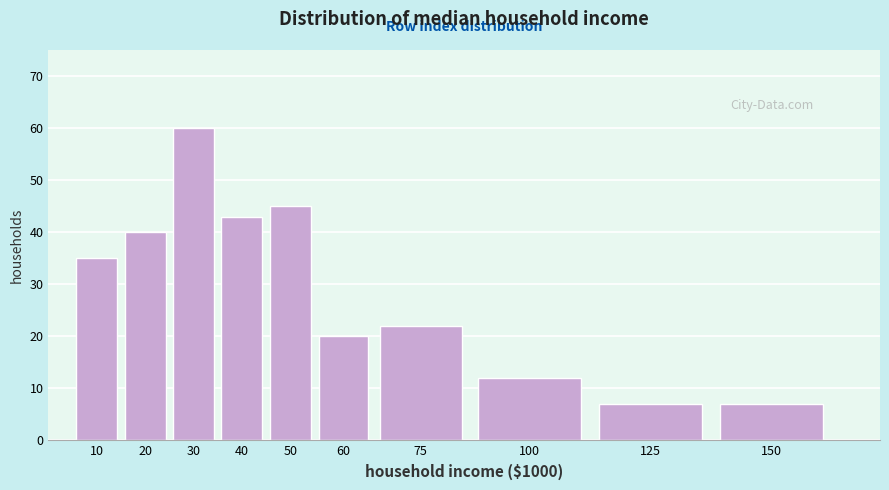

Reading left to right, list all the values displayed in this chart.

10=35	20=40	30=60	40=43	50=45	60=20	75=22	100=12	125=7	150=7